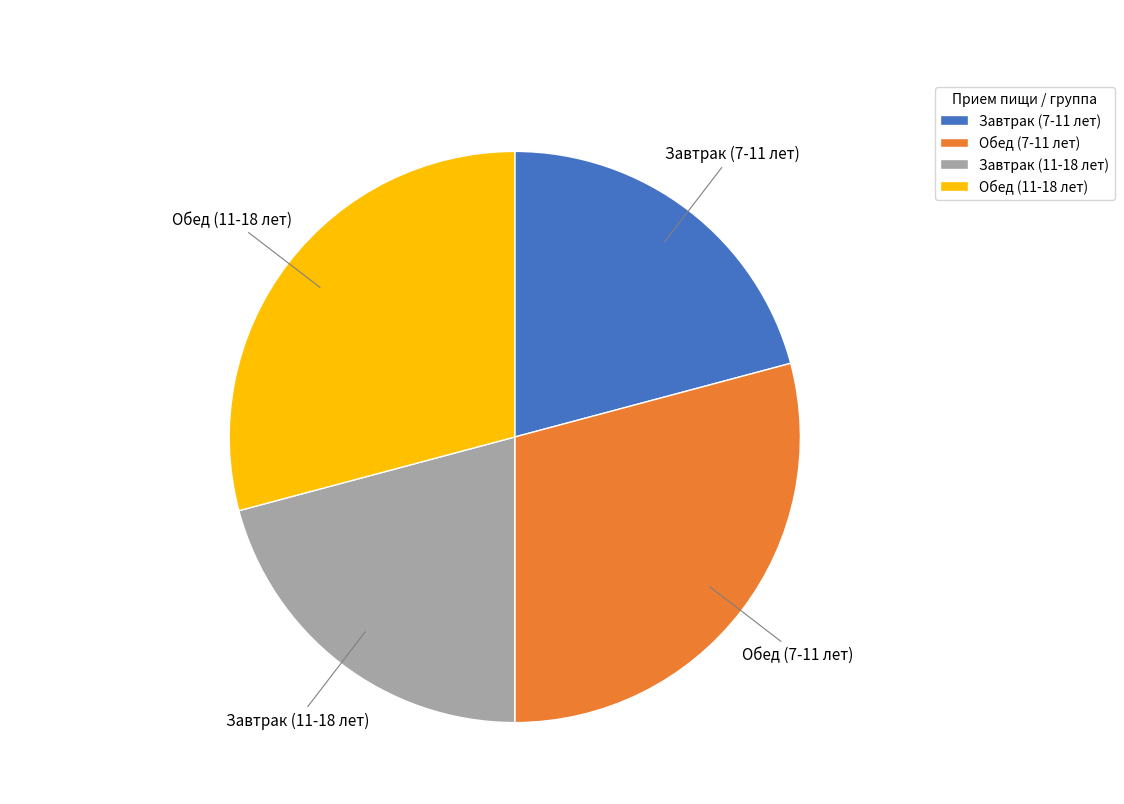

How many slices are in this pie chart?

4